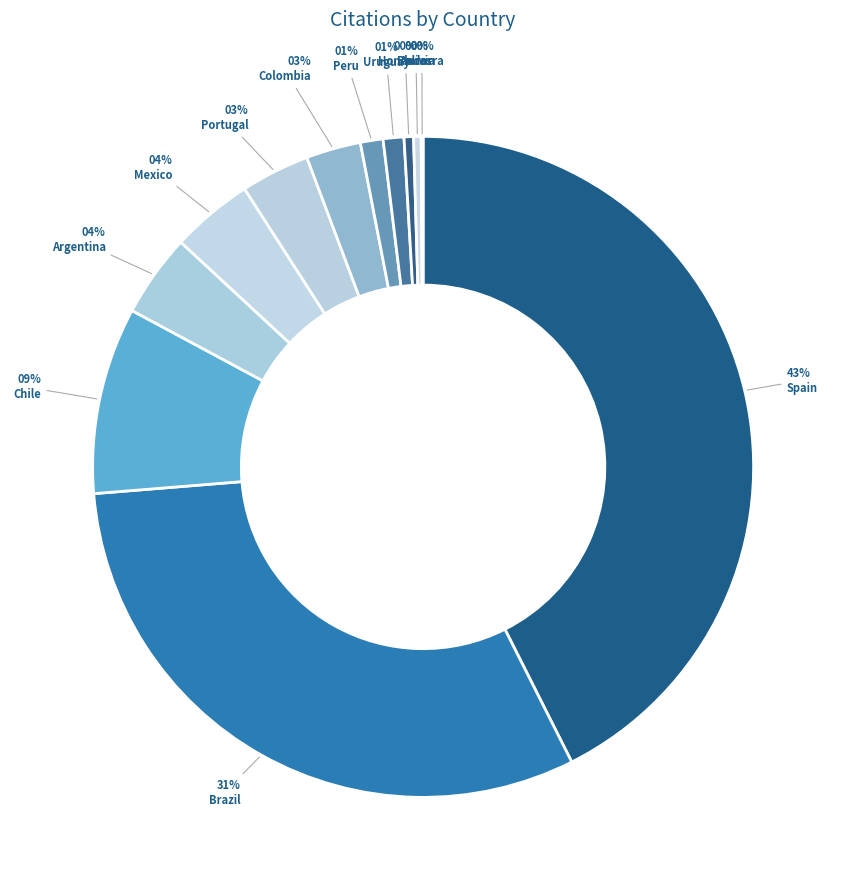

What percentage is the Spain slice, to the nearest percent?

43%